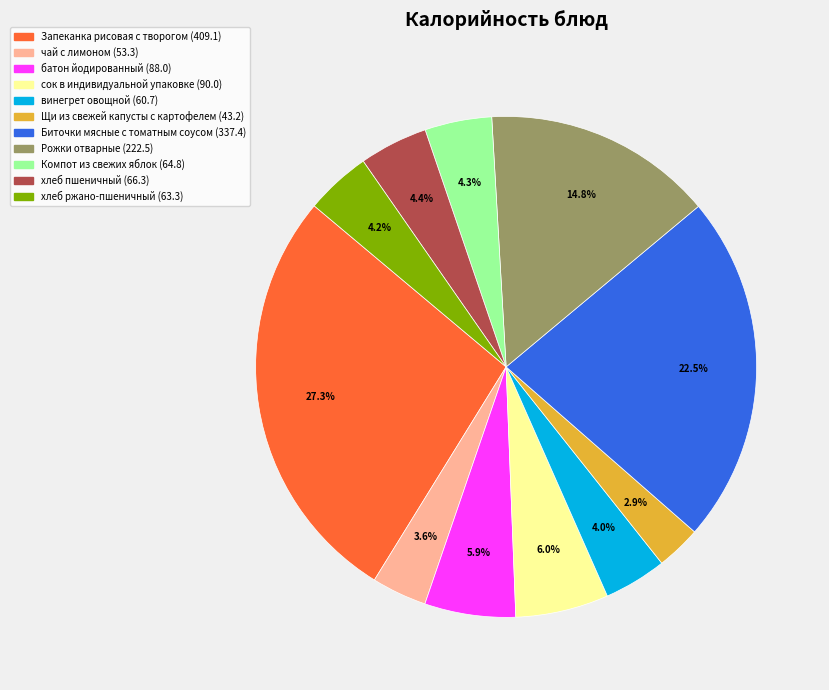

To the nearest percent, what is the combined percentage of Рожки отварные and Компот из свежих яблок?

19%